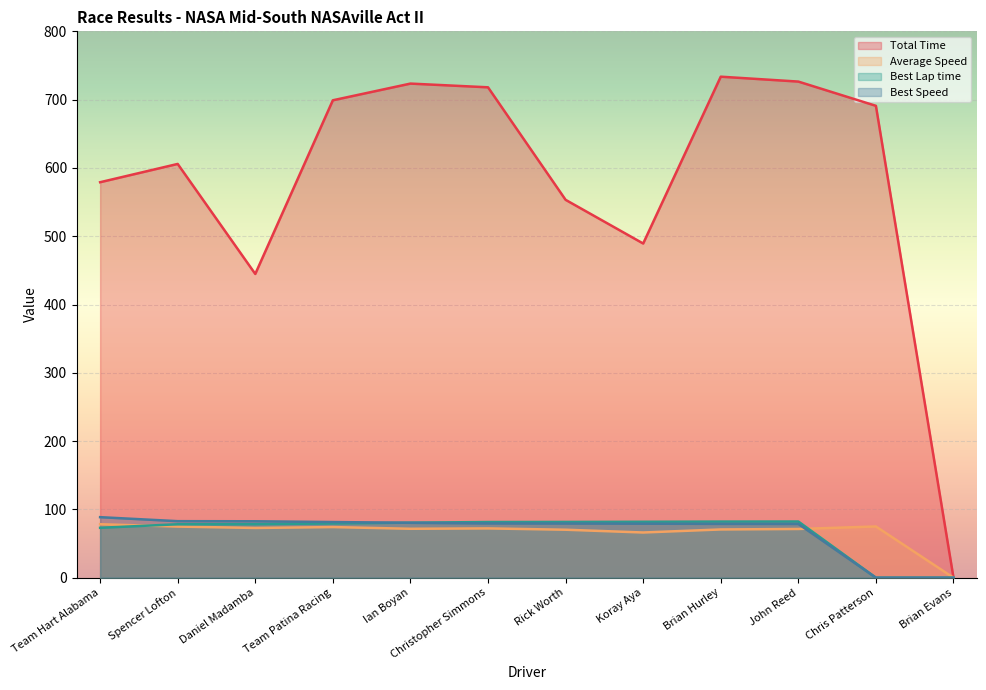

Where is Total Time nearest to the value 366?

Daniel Madamba